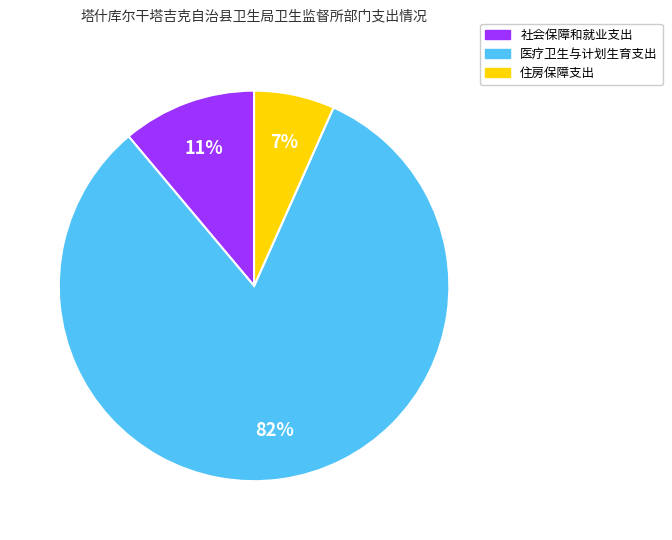

How many segments does this pie chart have?

3